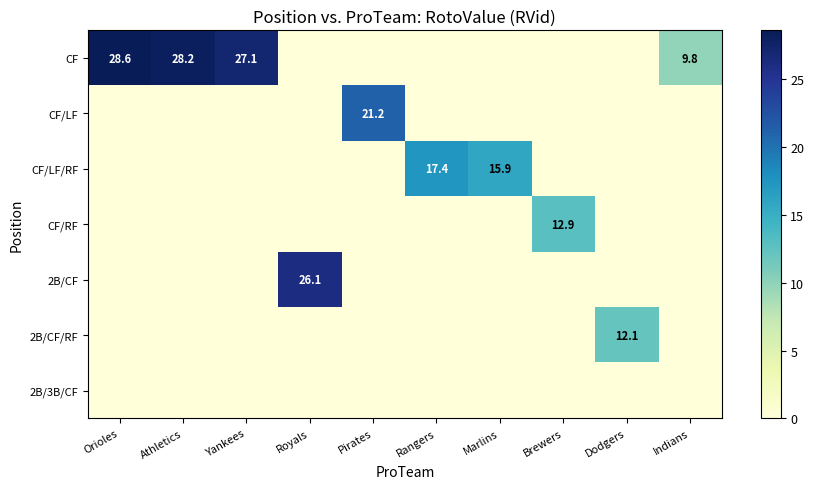

At how many categories does at least one series exceed 28?

2